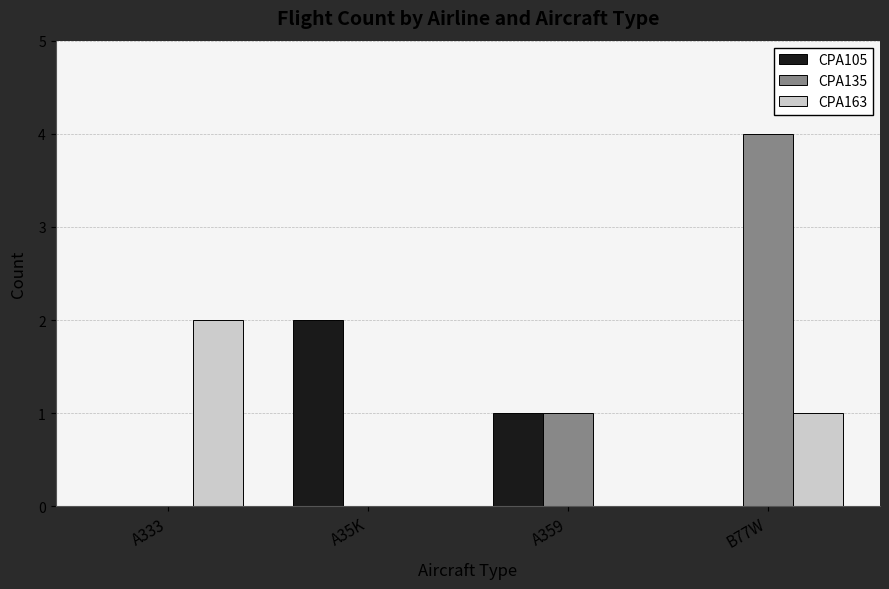

Which series has the largest total across all categories?

CPA135